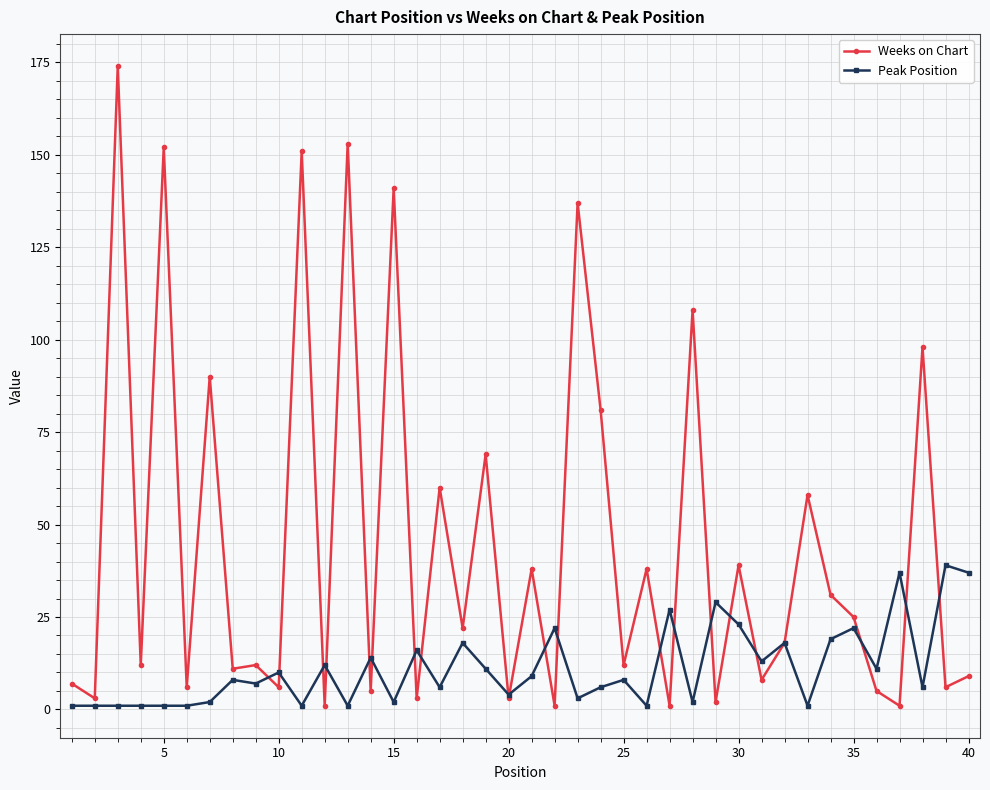

What is the value of the Peak Position point at the 4th from the left?

1